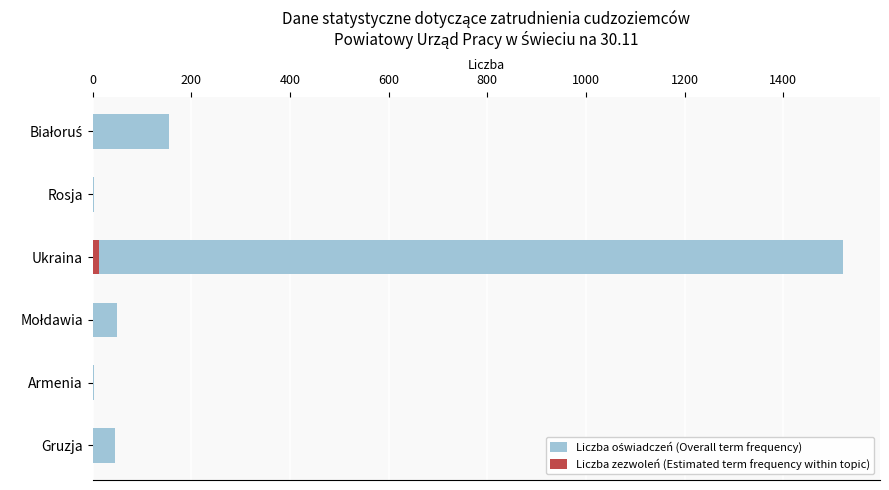

Rank the series by their maximum value, from lowest to highest.

Liczba zezwoleń (Estimated term frequency within topic), Liczba oświadczeń (Overall term frequency)